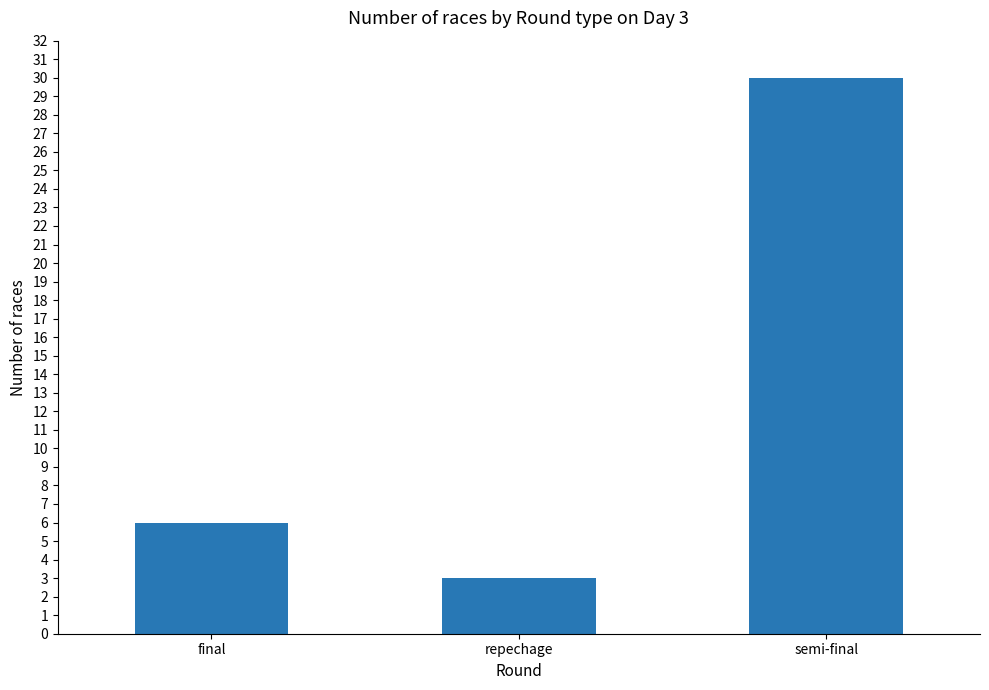

The value at repechage is 5. True or false?

False